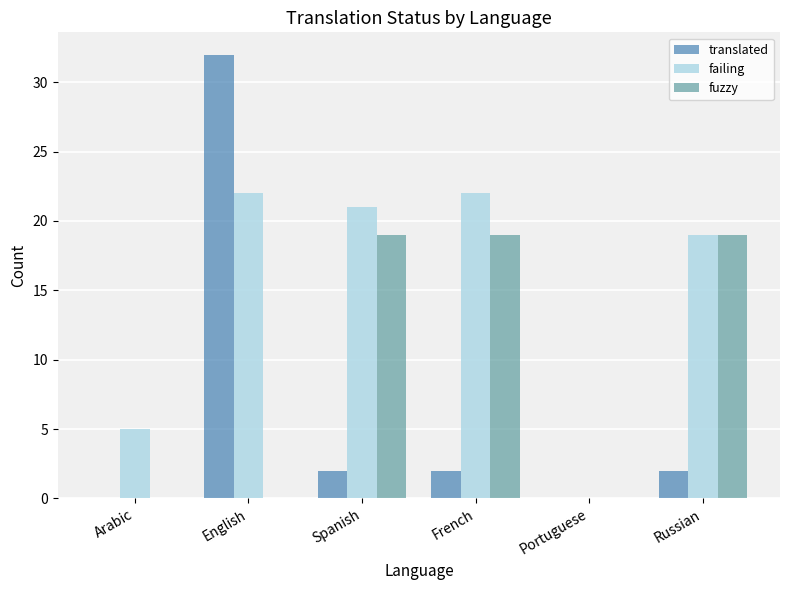

At which category is the sum across all series the highest?

English